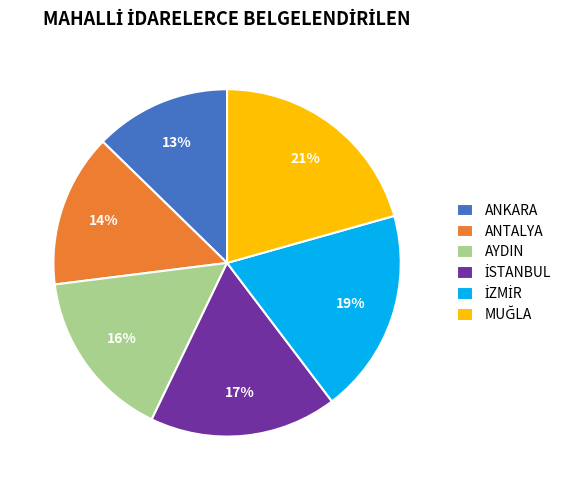

Which has a higher value, AYDIN or ANTALYA?

AYDIN